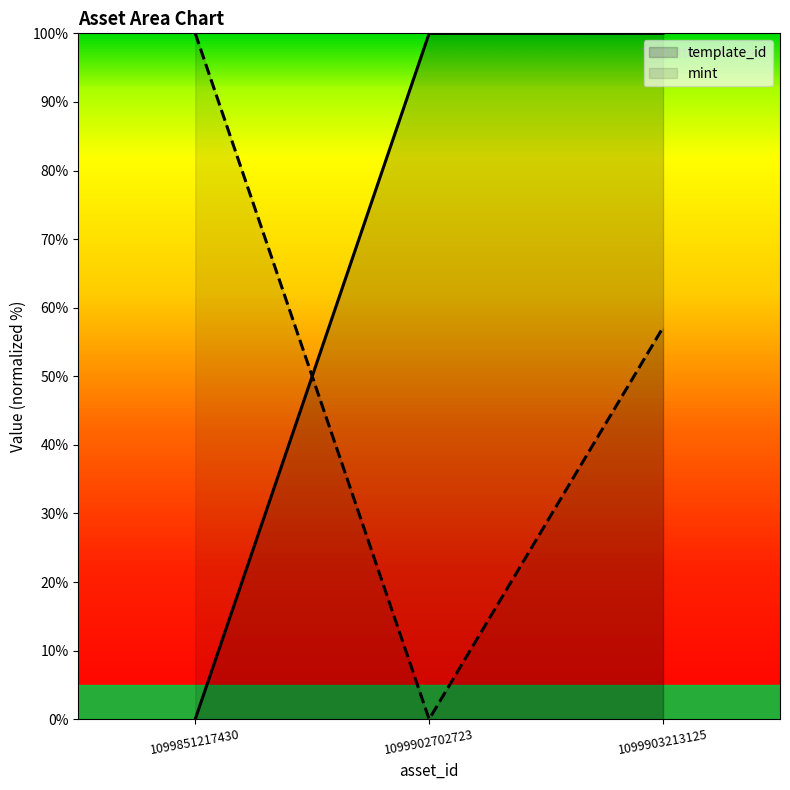

List the series in order of their overall mean, lowest first.

mint, template_id